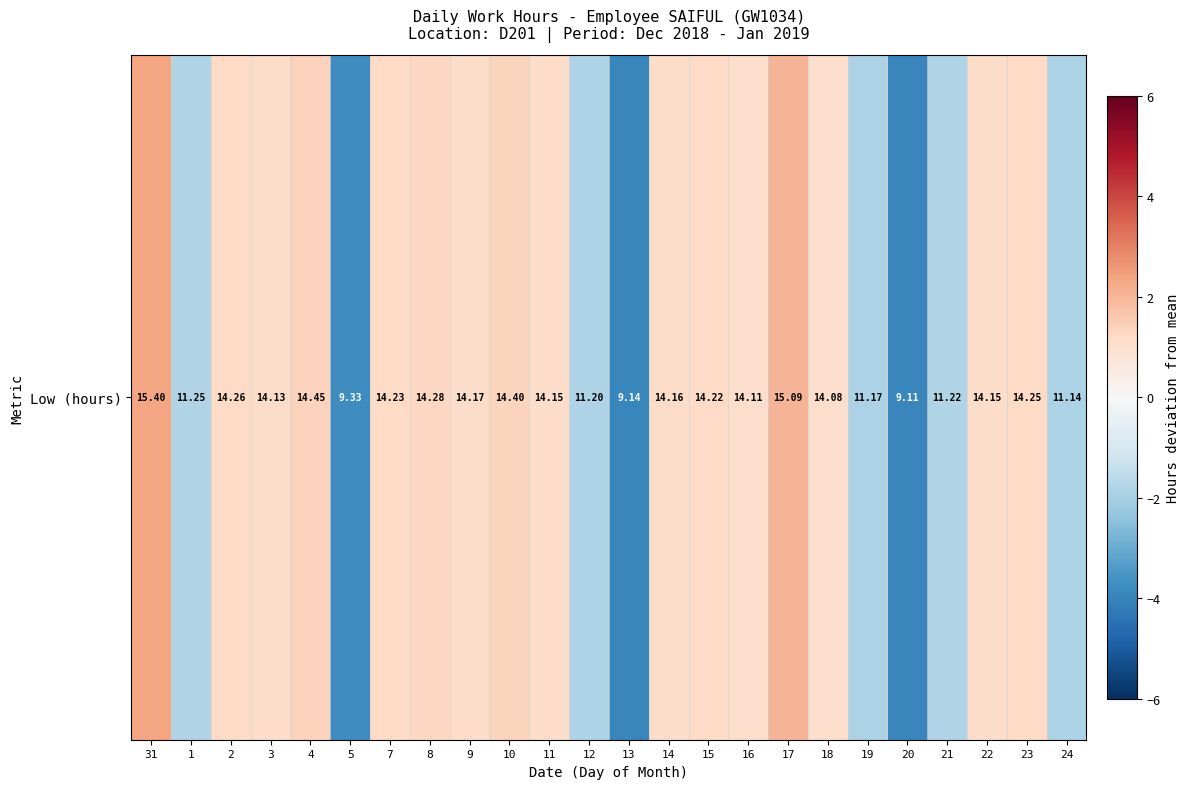

Where is the data nearest to the value 0?

18